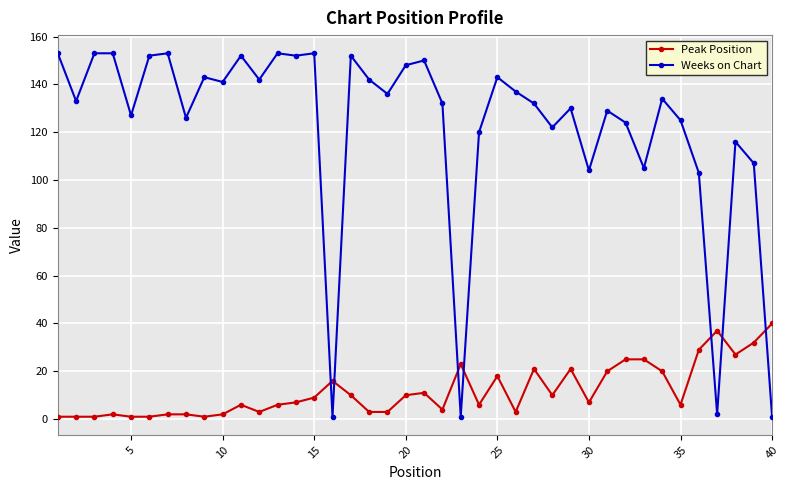

After their last crossing, which series has the higher values: Weeks on Chart or Peak Position?

Peak Position